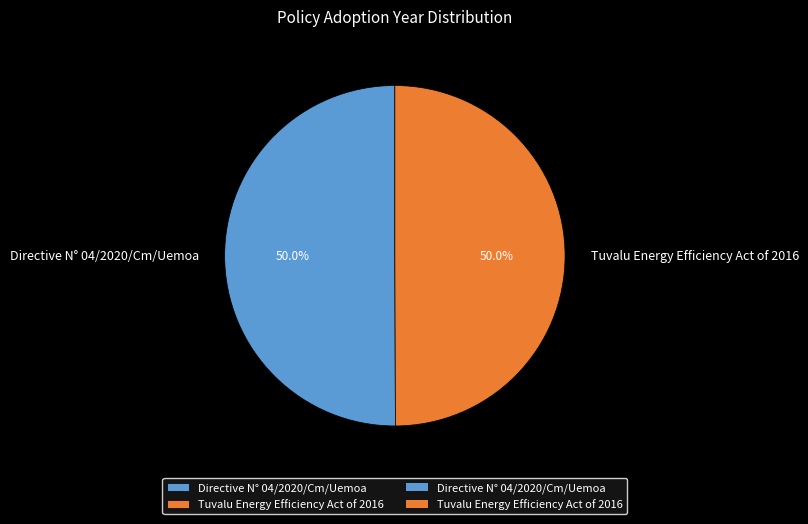

What percentage do Directive N° 04/2020/Cm/Uemoa and Tuvalu Energy Efficiency Act of 2016 together represent?

100.0%